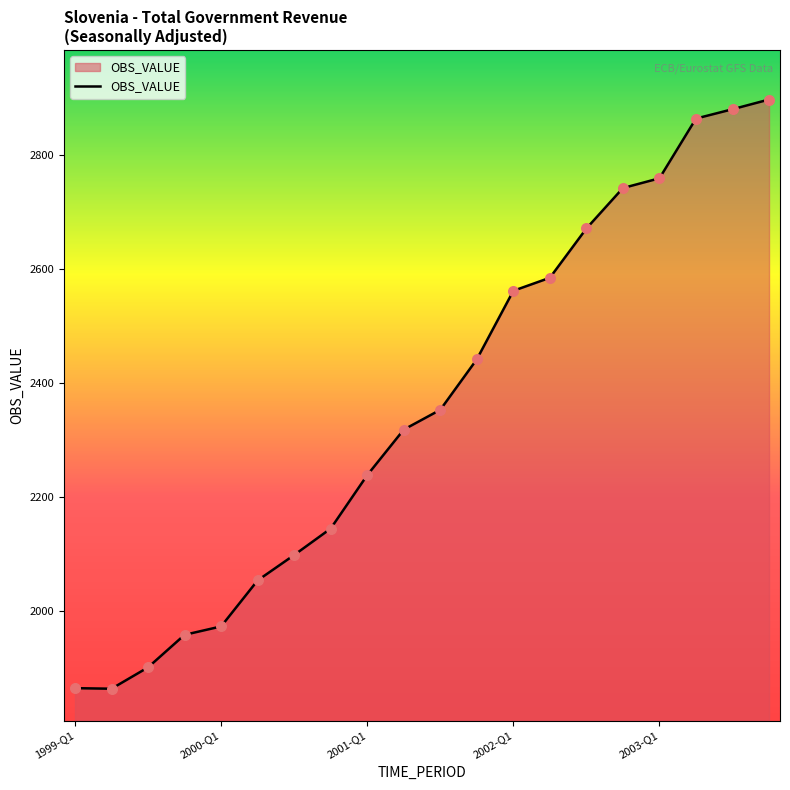

What is the minimum value shown in the chart?

1863.2